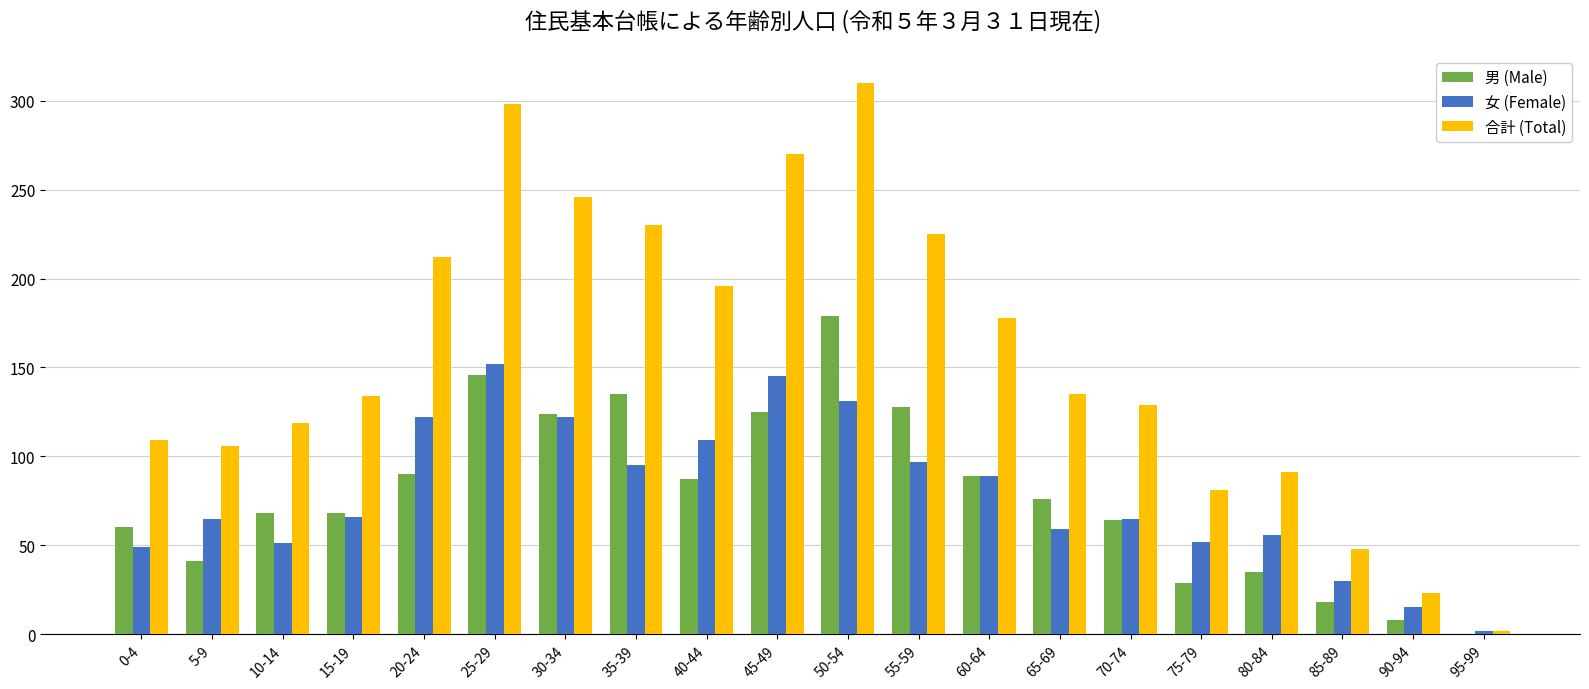

True or false: 合計 (Total) has a value of 225 at 65-69.

False